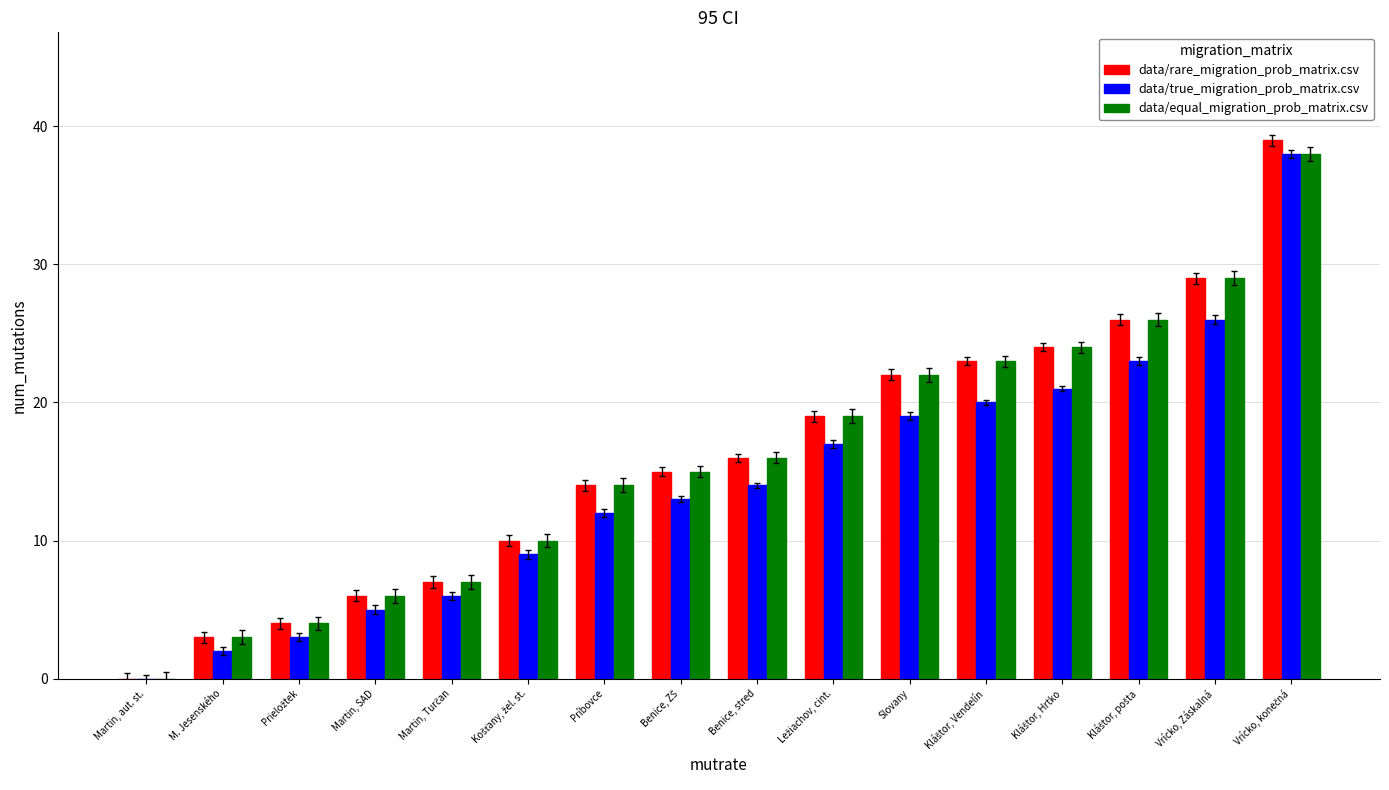

Is it true that data/rare_migration_prob_matrix.csv equals 14 at Martin, aut. st.?

False